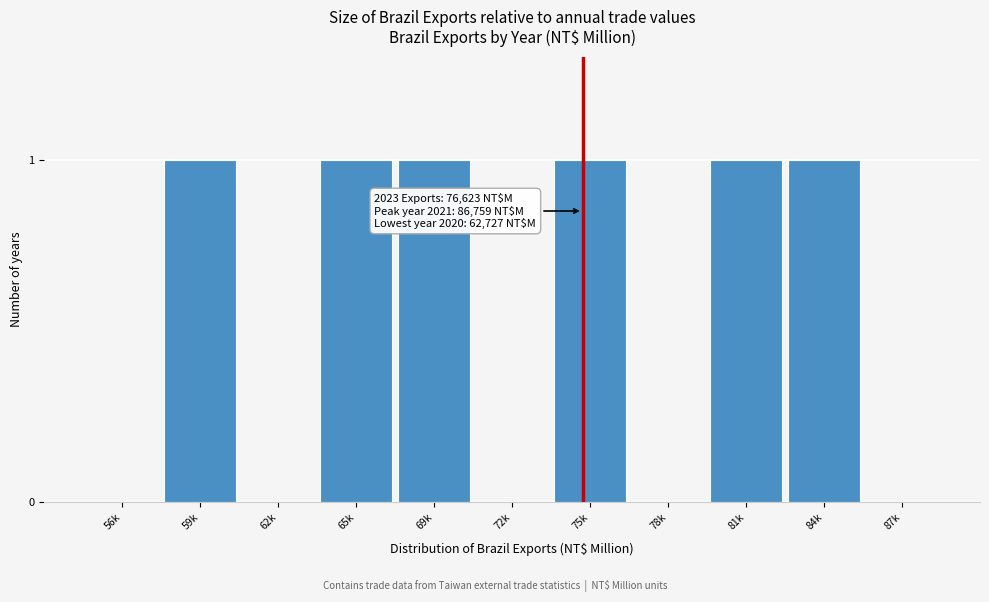

Reading left to right, extract all data points from this chart.

56k=0	59k=1	62k=0	65k=1	69k=1	72k=0	75k=1	78k=0	81k=1	84k=1	87k=0